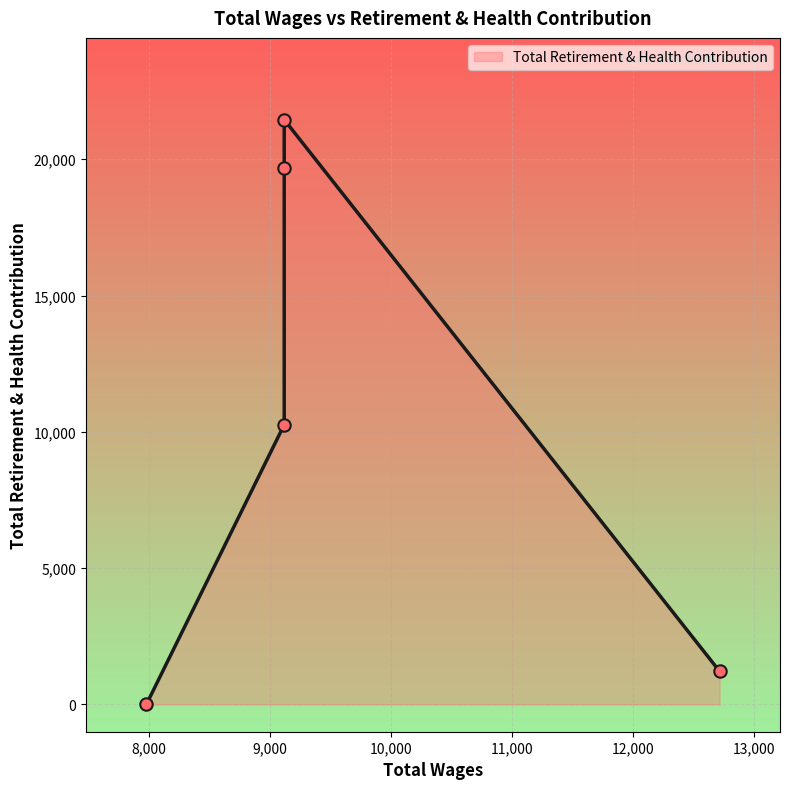

Between 7978.0 and 9118.0, which is larger?

9118.0